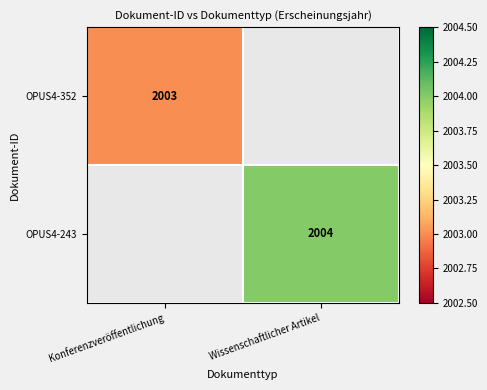

True or false: OPUS4-243 has a value of 584 at Wissenschaftlicher Artikel.

False